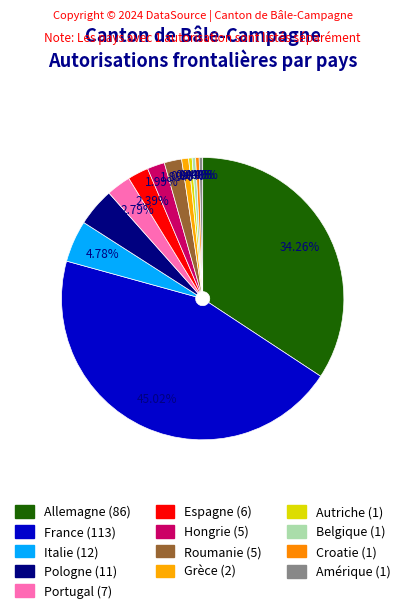

How many slices are in this pie chart?

13